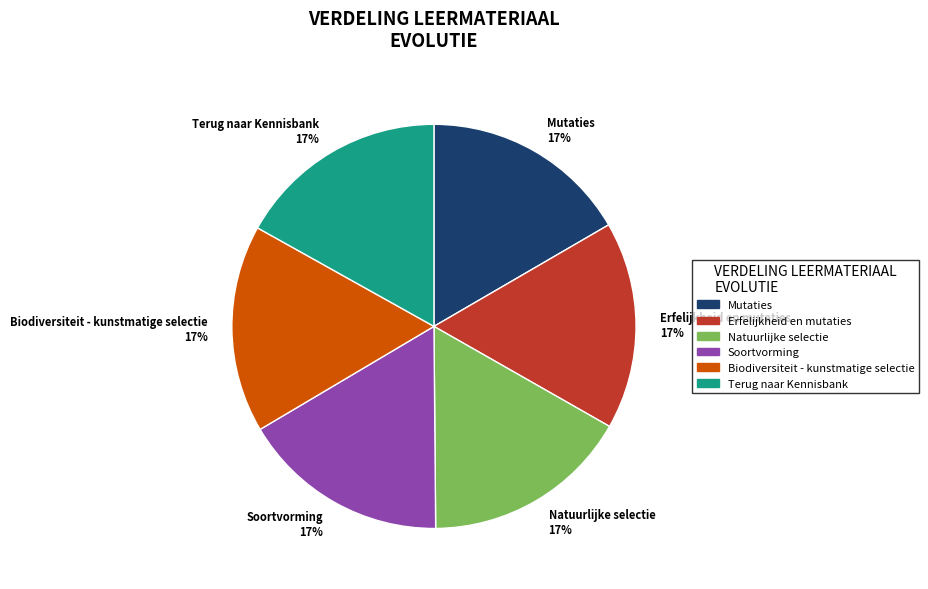

Is there any slice that represents more than half of the pie?

No